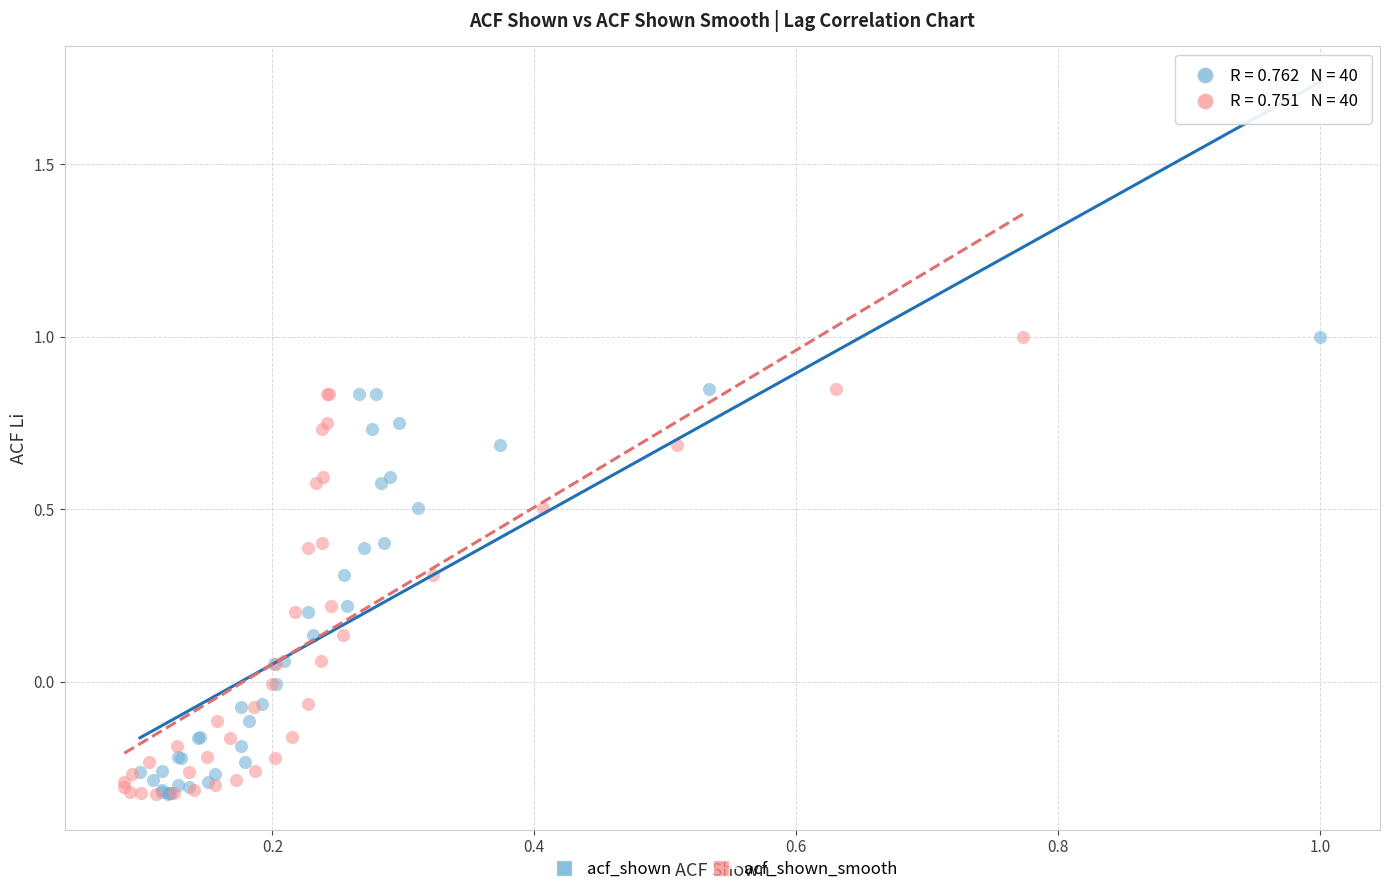

What are all the series names shown in the legend?

acf_shown, acf_shown_smooth